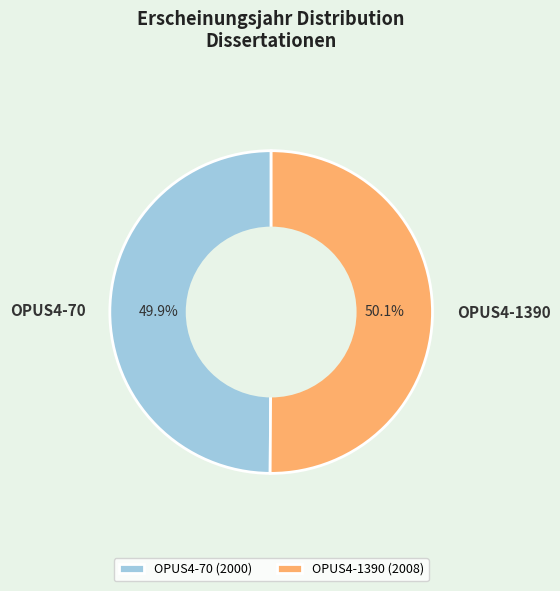

Is there any slice that represents more than half of the pie?

Yes